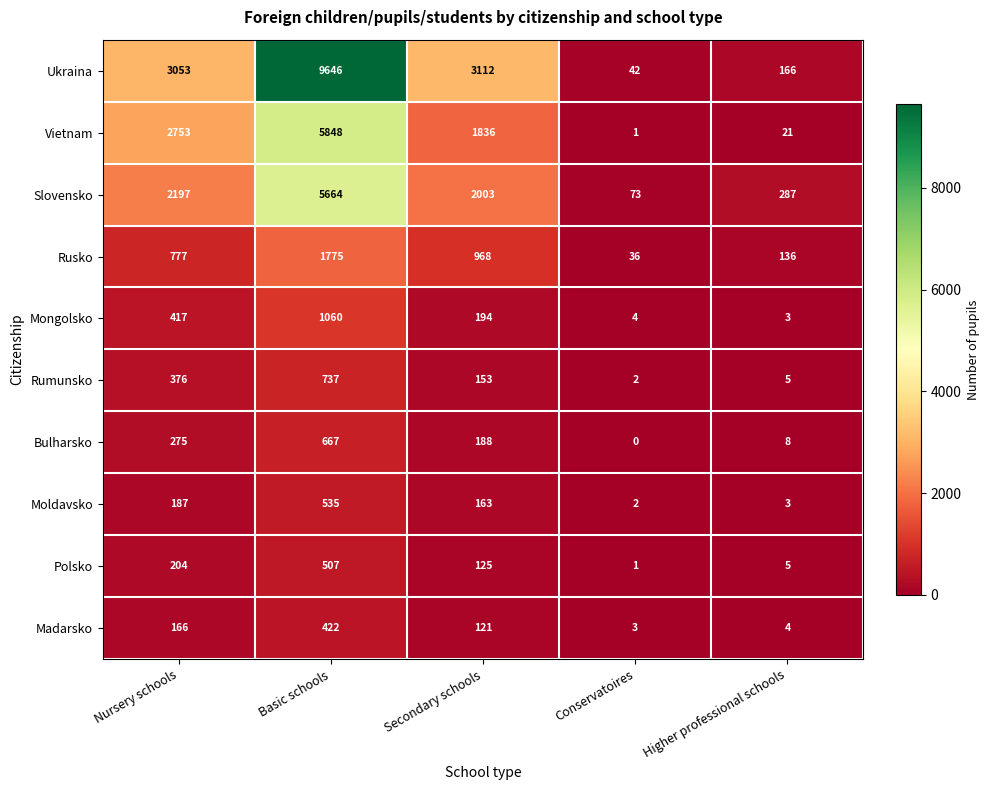

What is the lowest value of the Slovensko series?

73